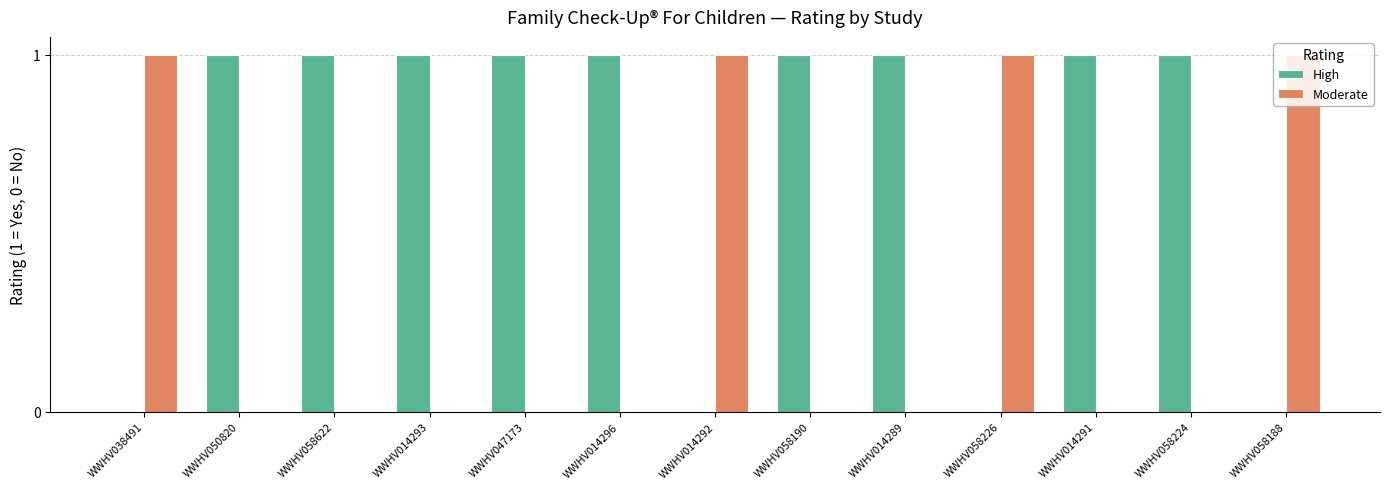

The High series shows 0 at WWHV058224. True or false?

False